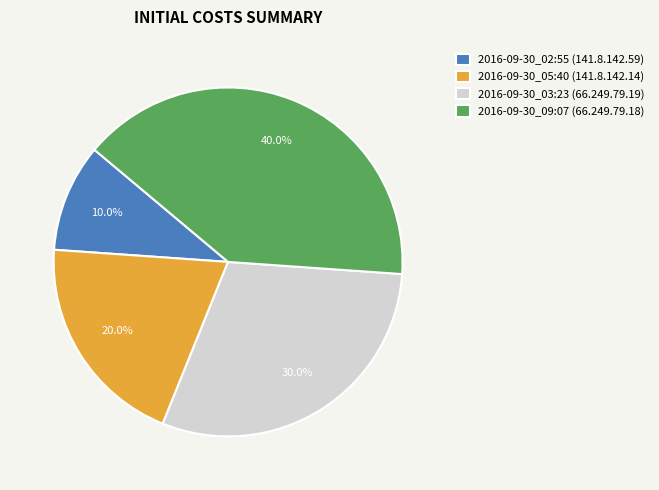

What is the total percentage of 2016-09-30_03:23 (66.249.79.19) and 2016-09-30_05:40 (141.8.142.14)?

50.0%